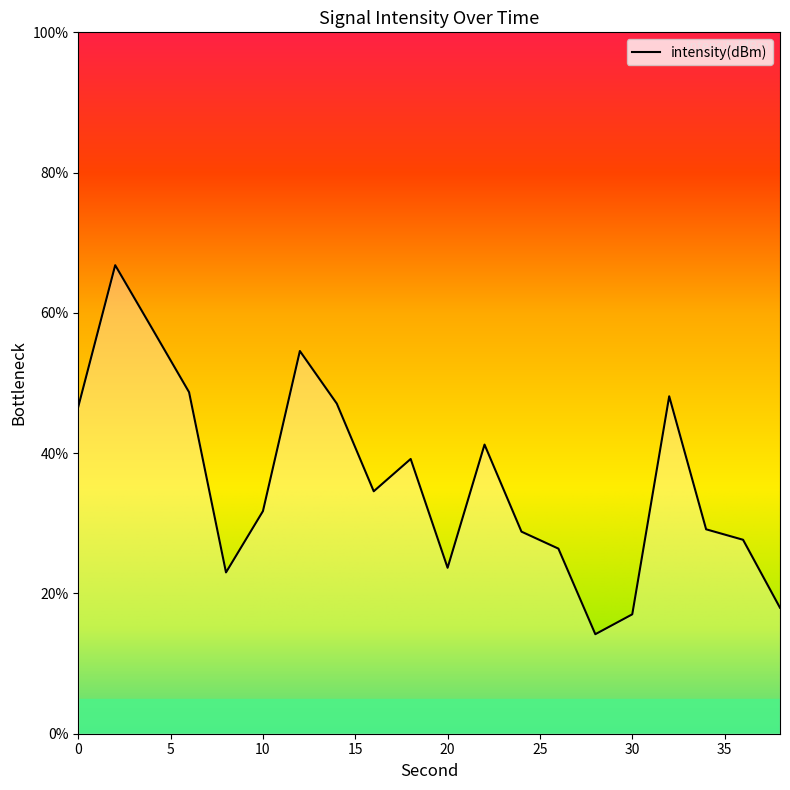

What is the difference between the maximum and minimum values?

52.6